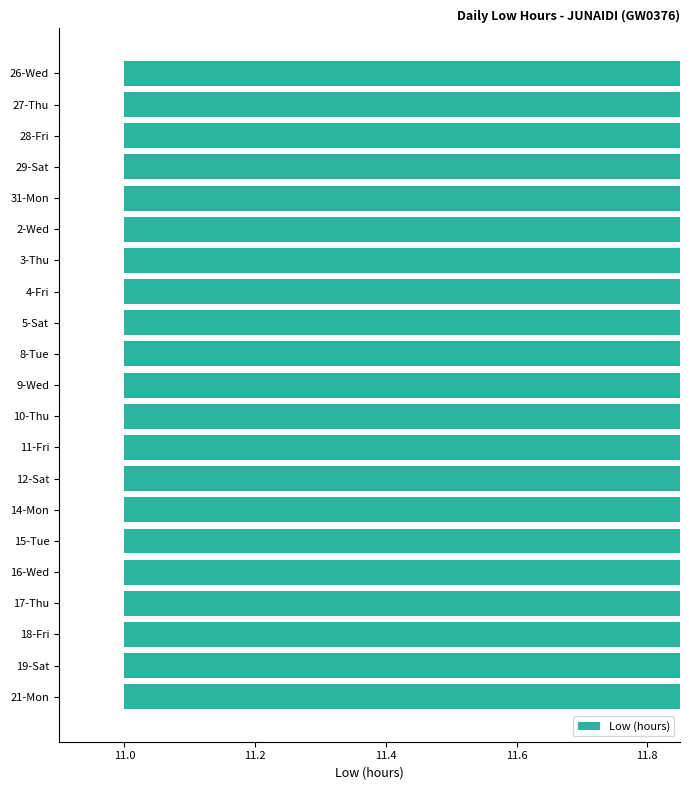

Count the number of categories in the chart.

21